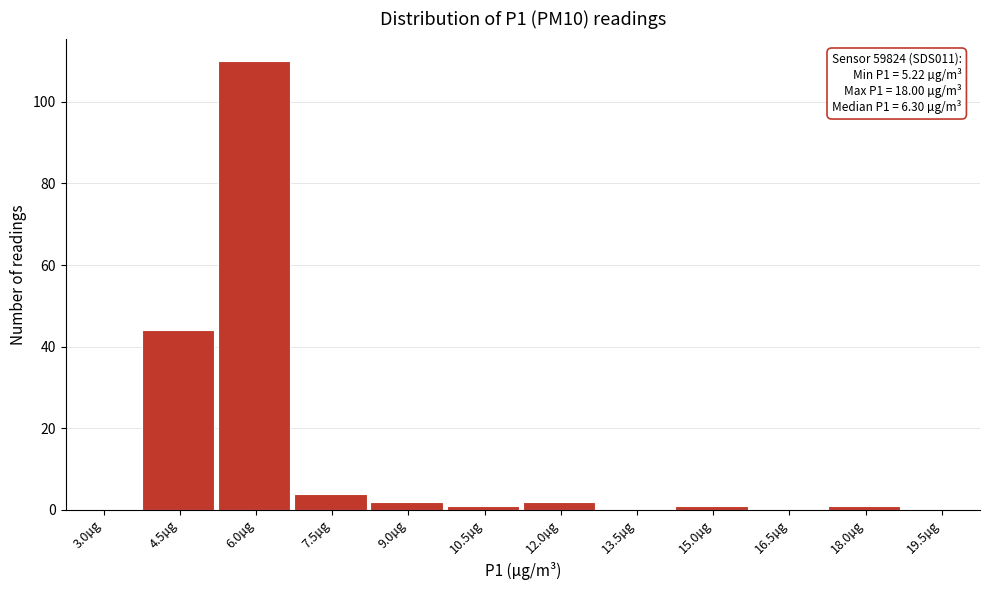

Reading left to right, list all the values displayed in this chart.

3.0µg=0	4.5µg=44	6.0µg=110	7.5µg=4	9.0µg=2	10.5µg=1	12.0µg=2	13.5µg=0	15.0µg=1	16.5µg=0	18.0µg=1	19.5µg=0